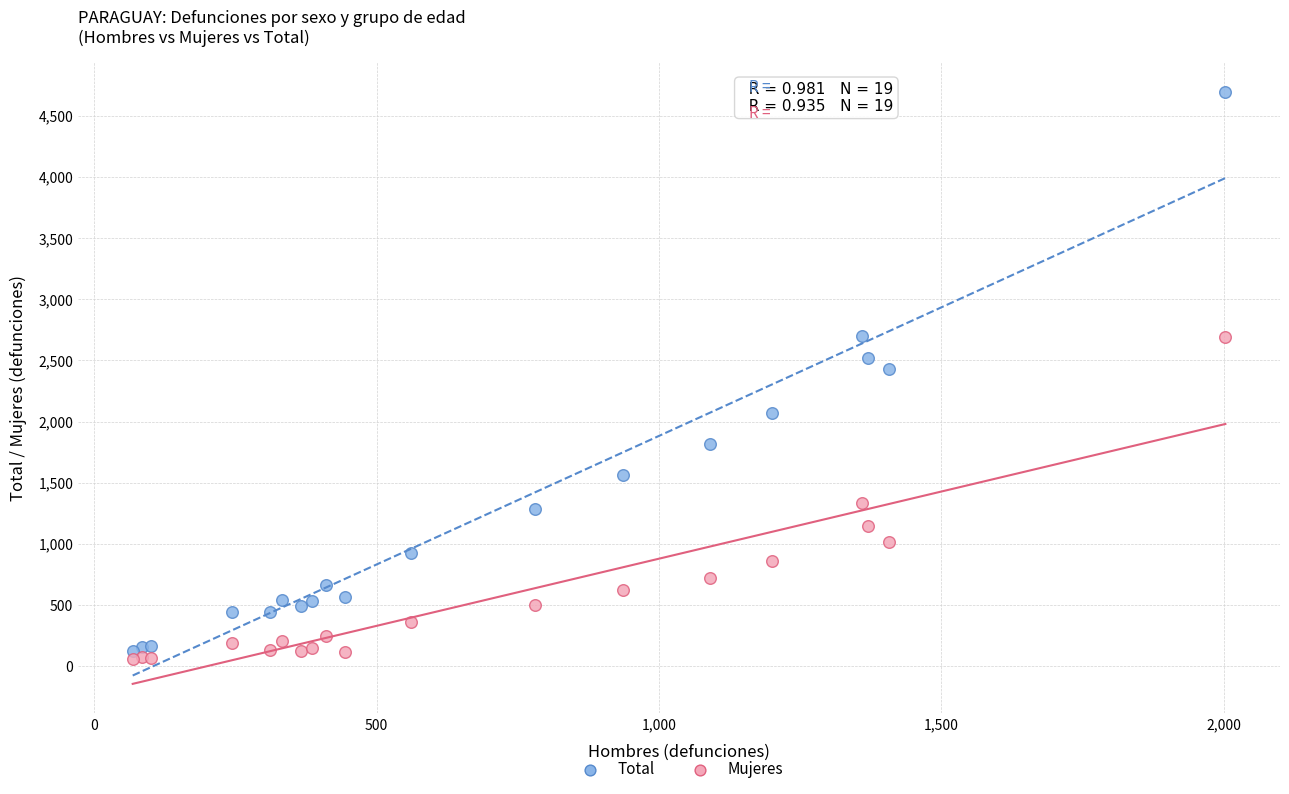

Which series has the largest Y range (max minus min)?

Total